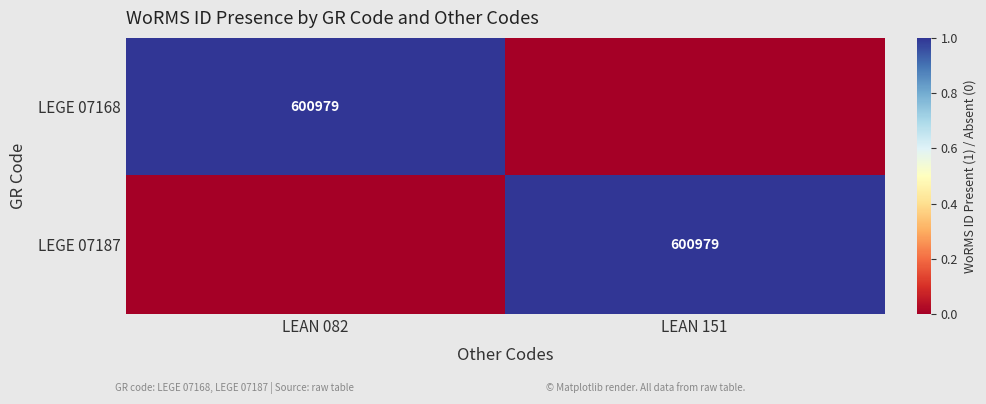

The LEGE 07187 series shows 789834 at LEAN 151. True or false?

False